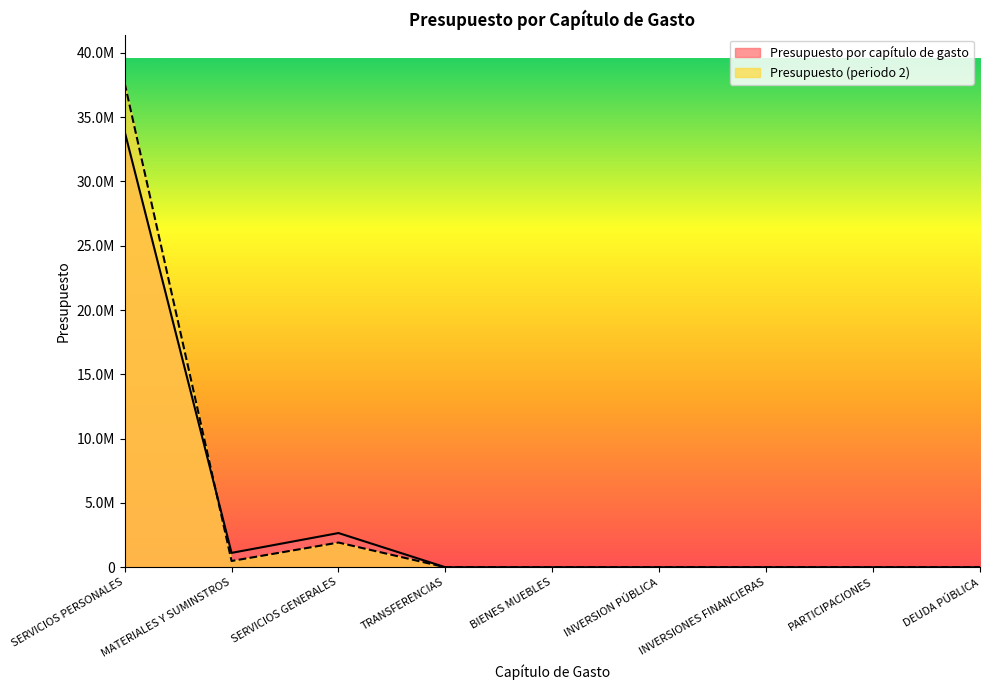

True or false: Presupuesto (periodo 2) and Presupuesto por capítulo de gasto intersect in this chart.

True